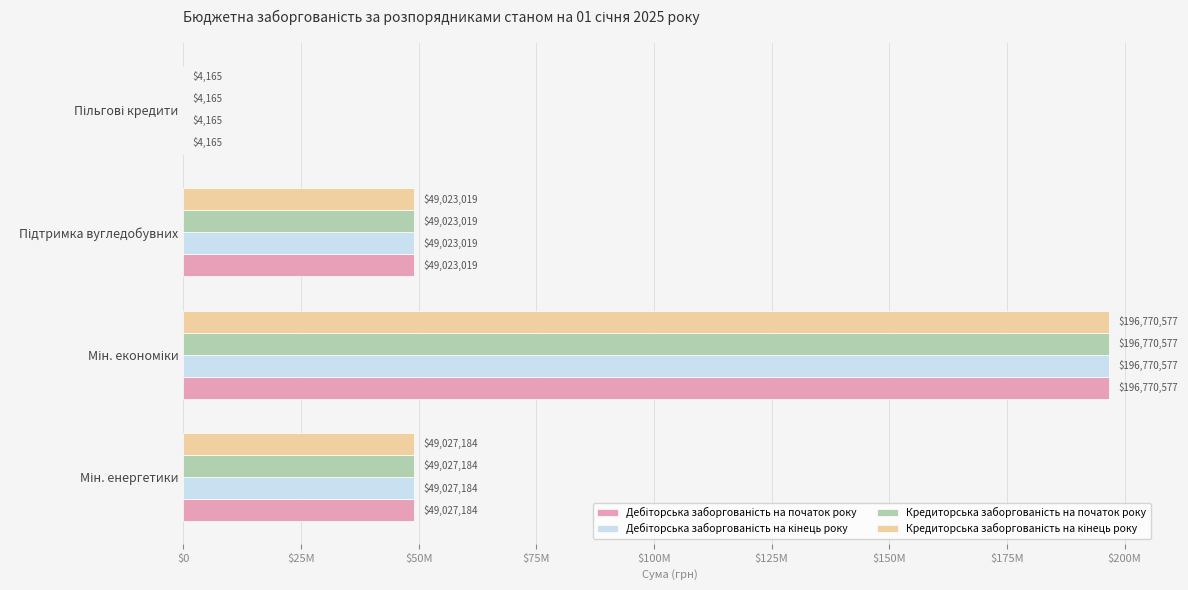

What is the smallest value displayed?

4165.0